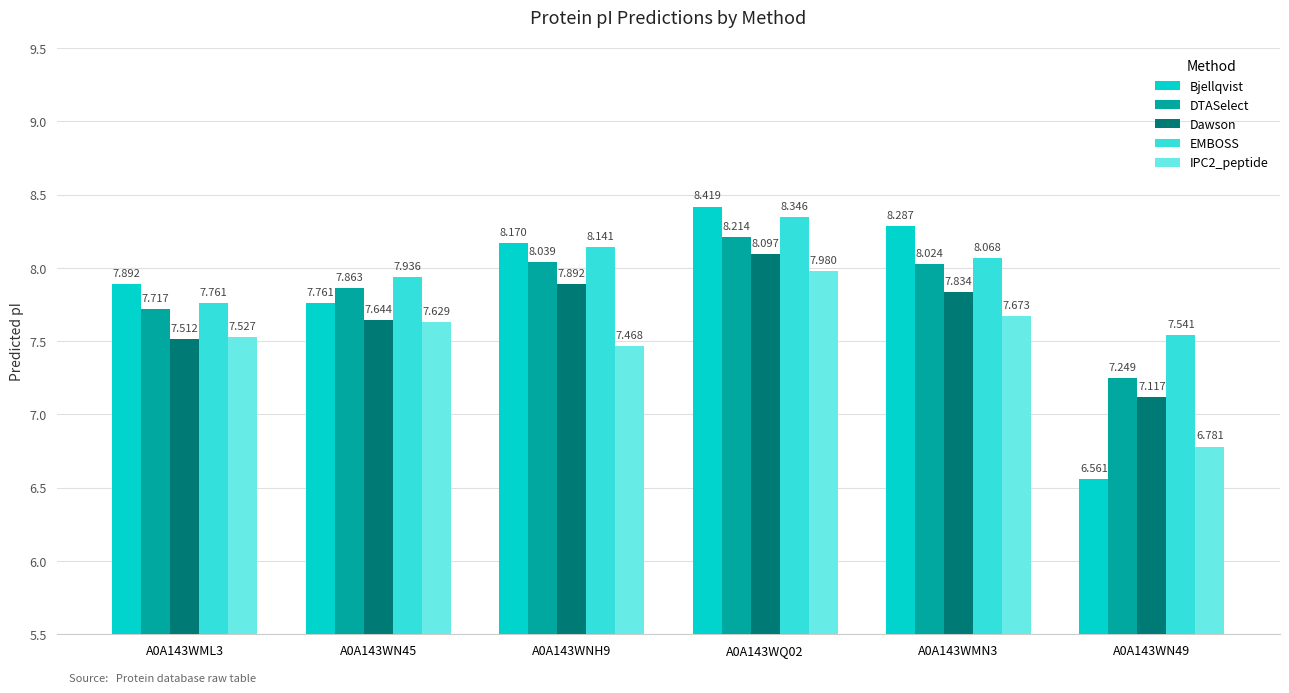

How many values in the EMBOSS series are below 8?

3